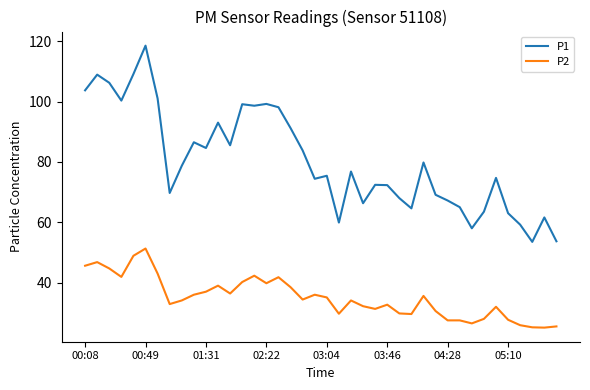

Which series has the largest total across all categories?

P1